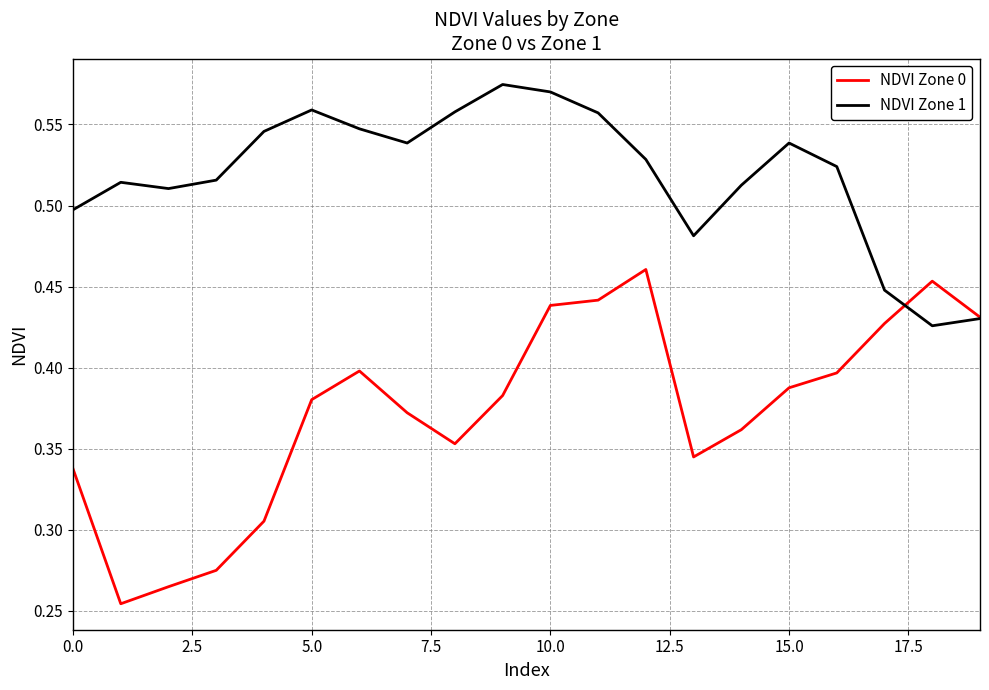

List the series in order of their overall mean, lowest first.

NDVI Zone 0, NDVI Zone 1